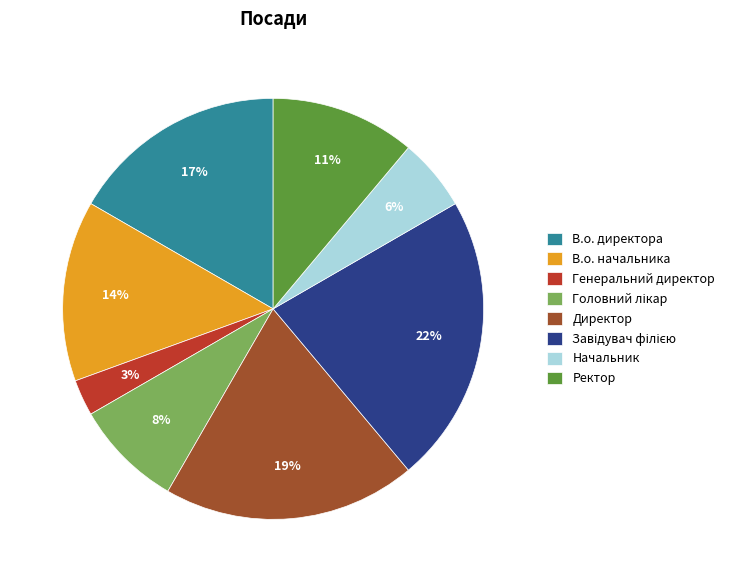

To the nearest percent, what percentage of the pie is Генеральний директор?

3%